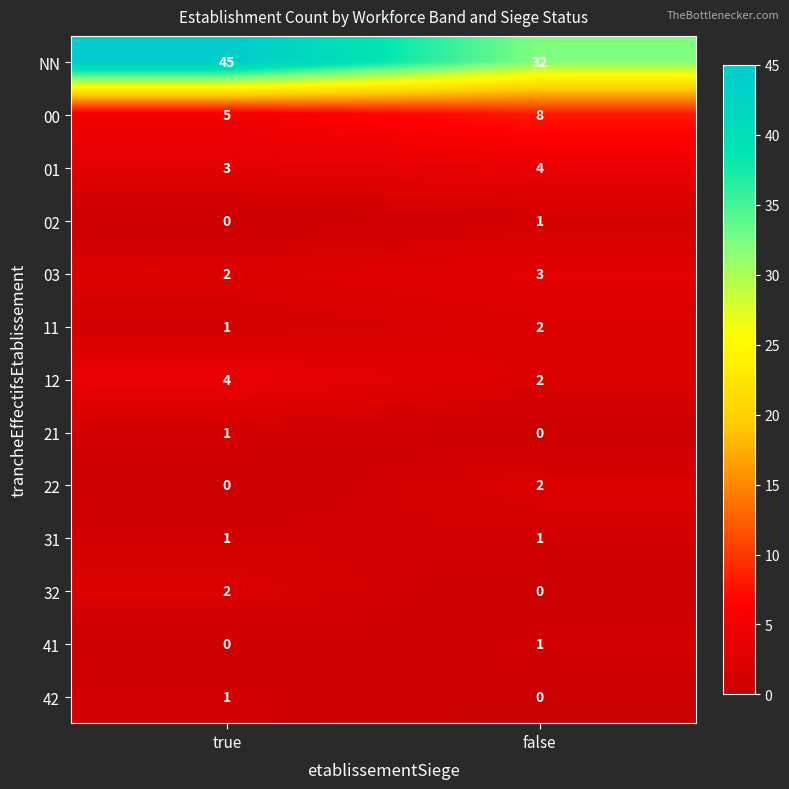

What is the spread (max minus min) of values at false?

32